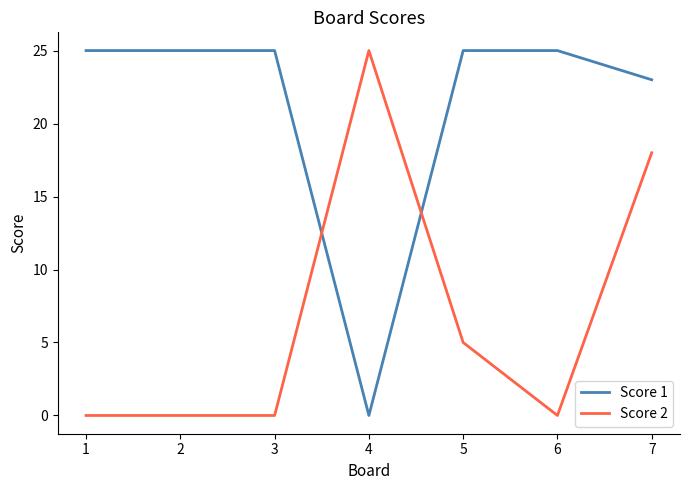

What is the maximum value shown in the chart?

25